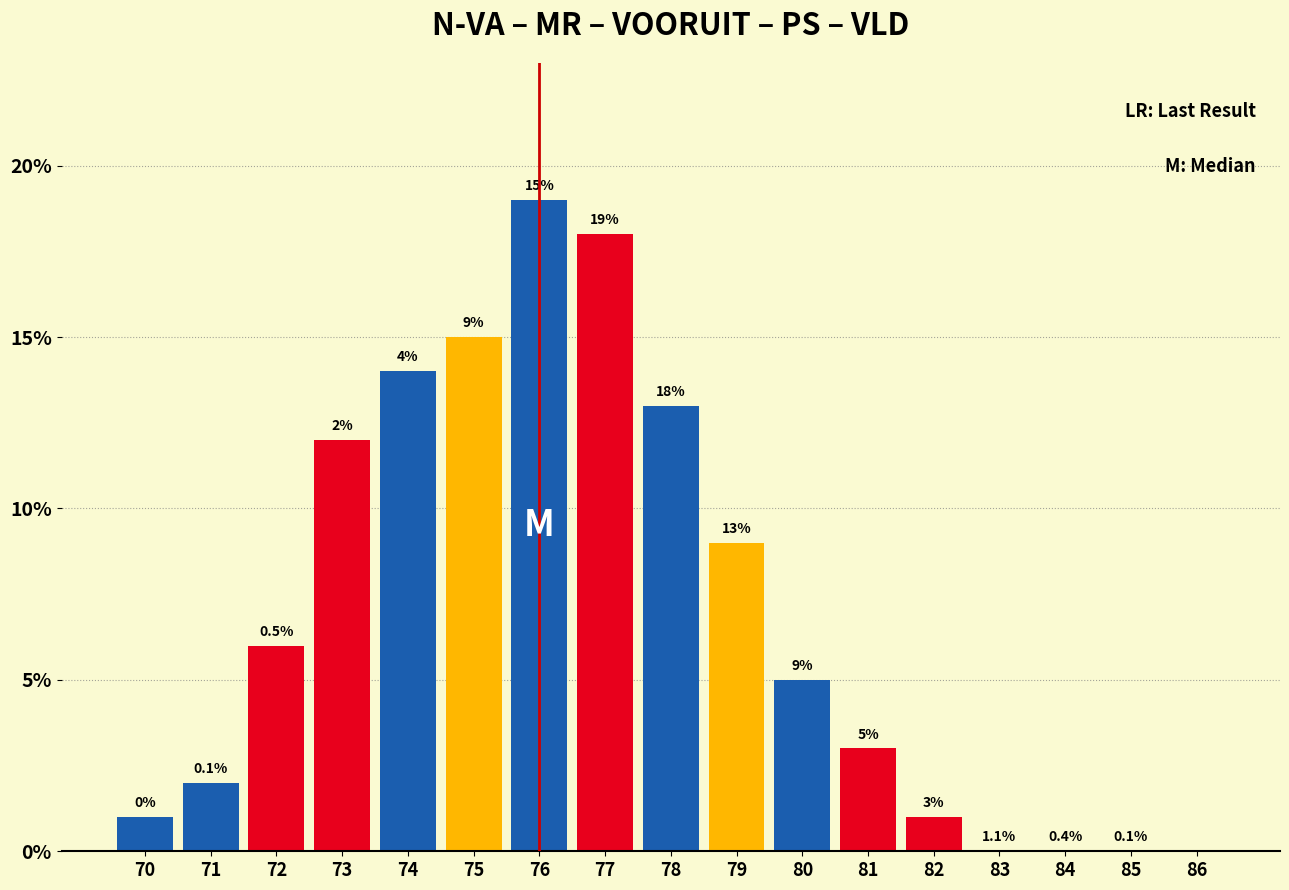

Reading left to right, transcribe all the data shown in this chart.

70=1	71=2	72=6	73=12	74=14	75=15	76=19	77=18	78=13	79=9	80=5	81=3	82=1	83=0	84=0	85=0	86=0